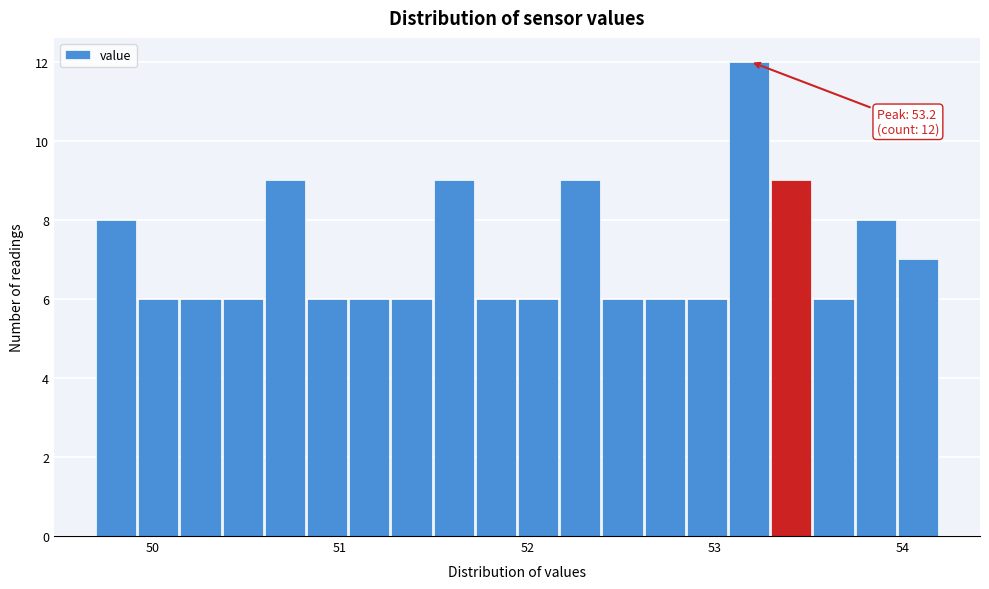

Around what value on the x-axis is the tallest bar? Give the approximate position of its centre, as read against the axis.

53.2